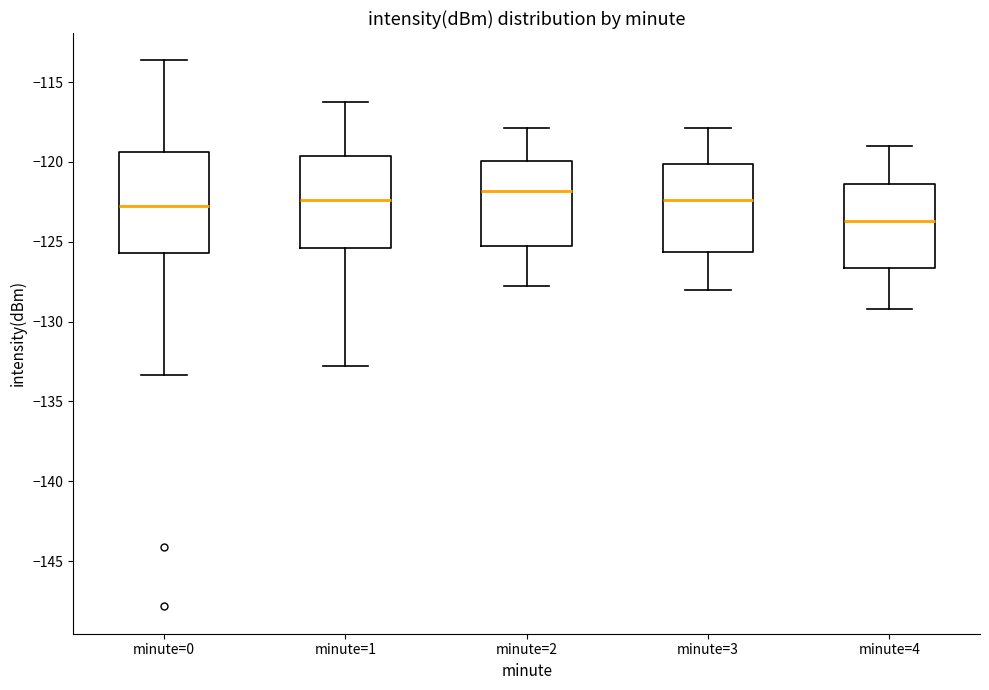

Which box's median line is the highest?

minute=2